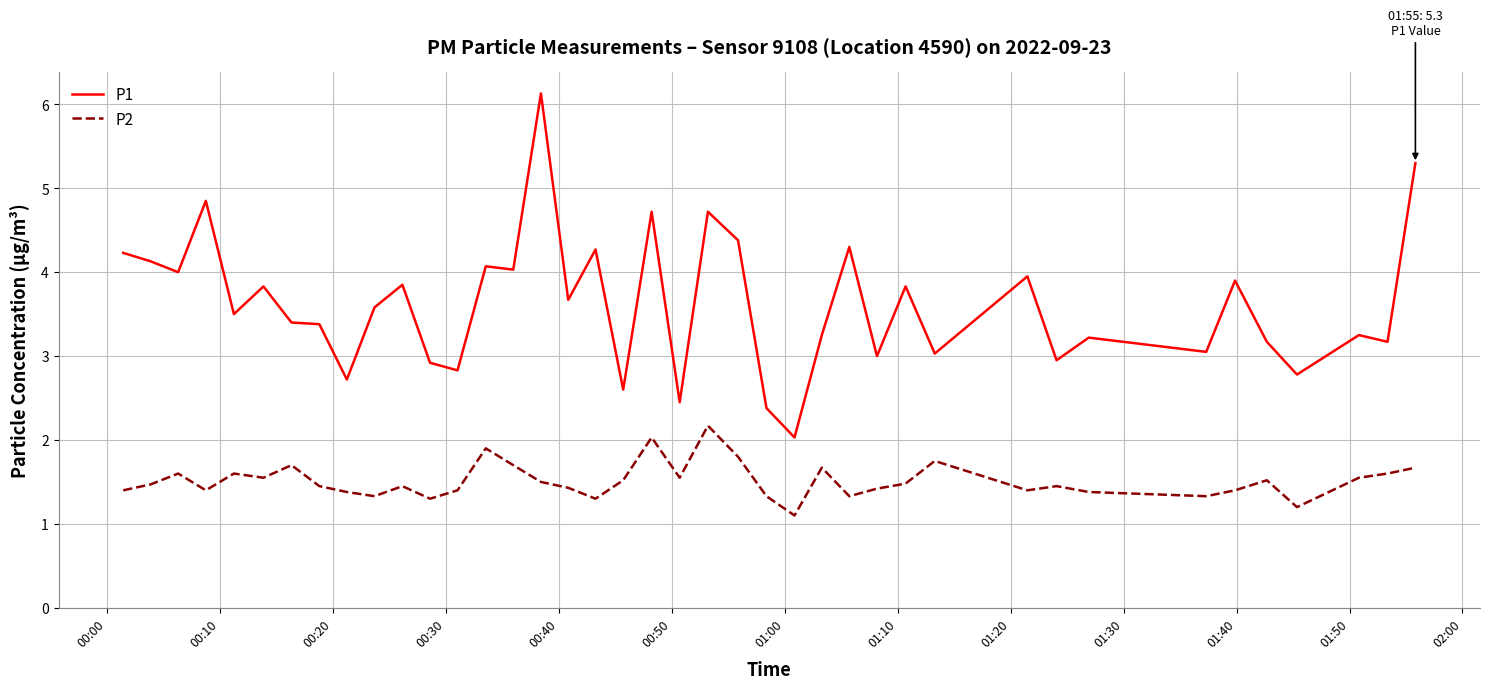

True or false: P2 and P1 intersect in this chart.

False